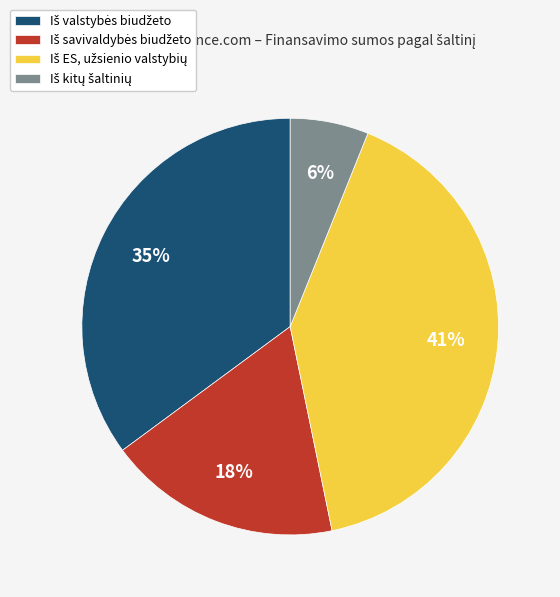

Does any single category account for the majority?

No